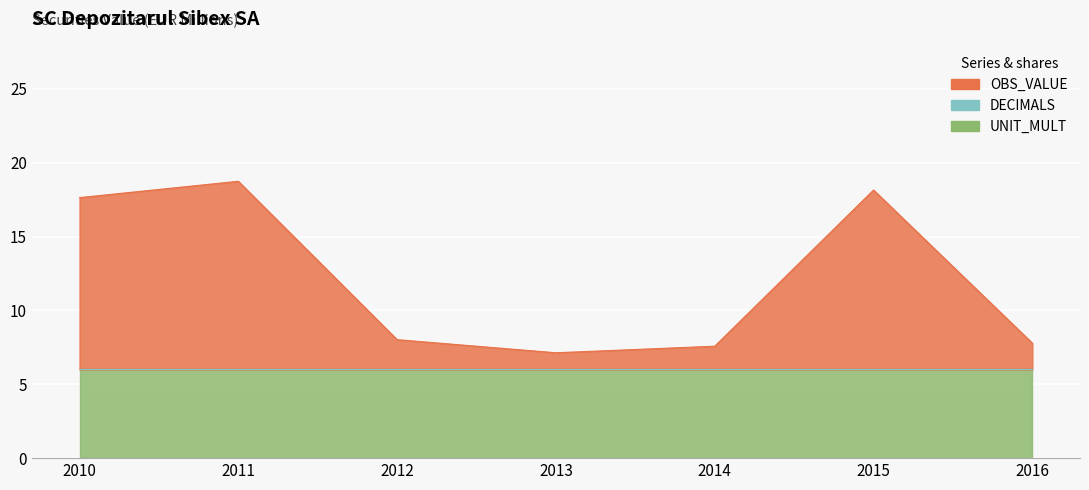

What is the difference between the OBS_VALUE values at 2010 and 2011?

1.1